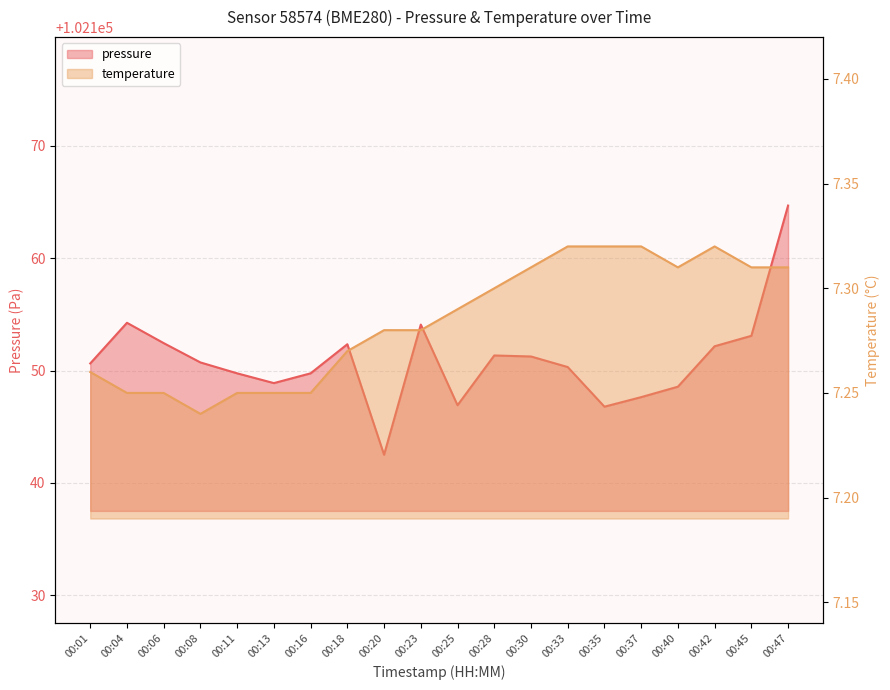

The value of temperature at 00:35 is 3.6. True or false?

False